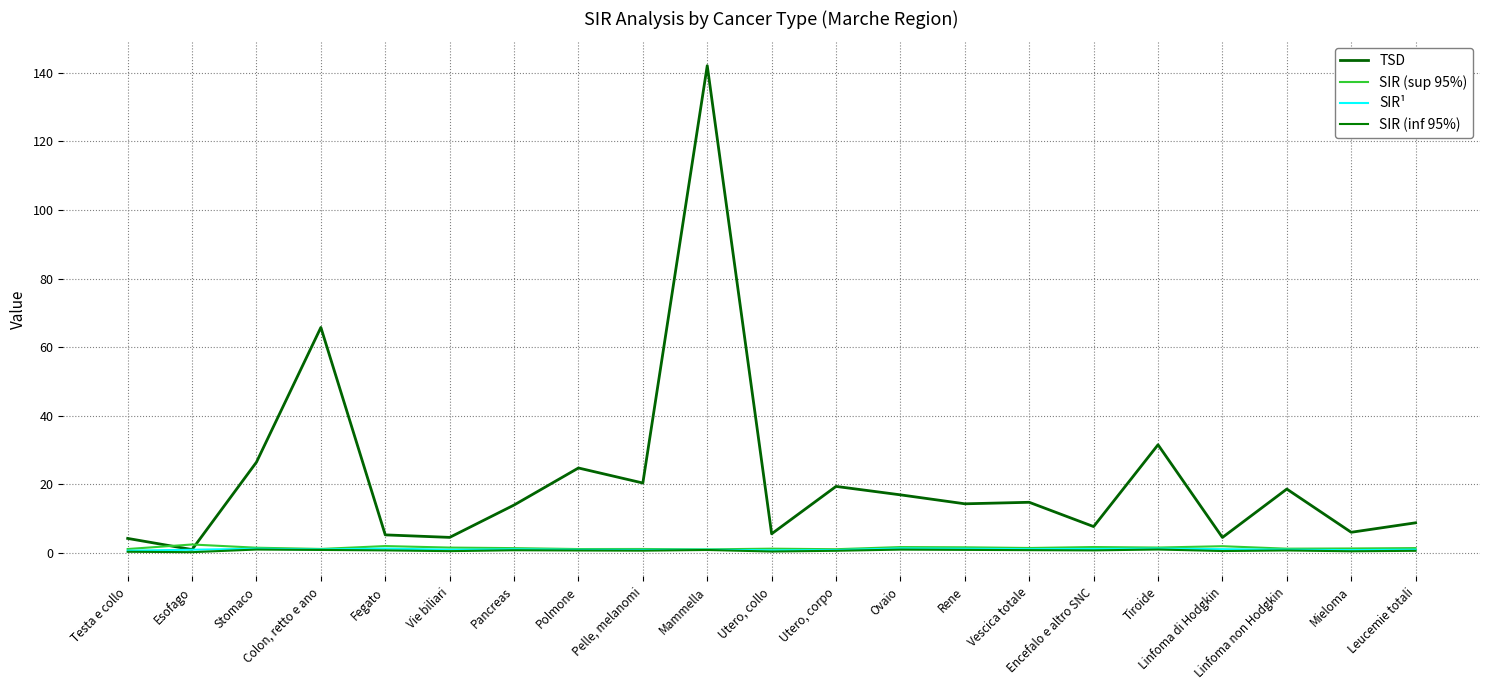

True or false: SIR (sup 95%) has more than 1 points higher than both neighbors.

True